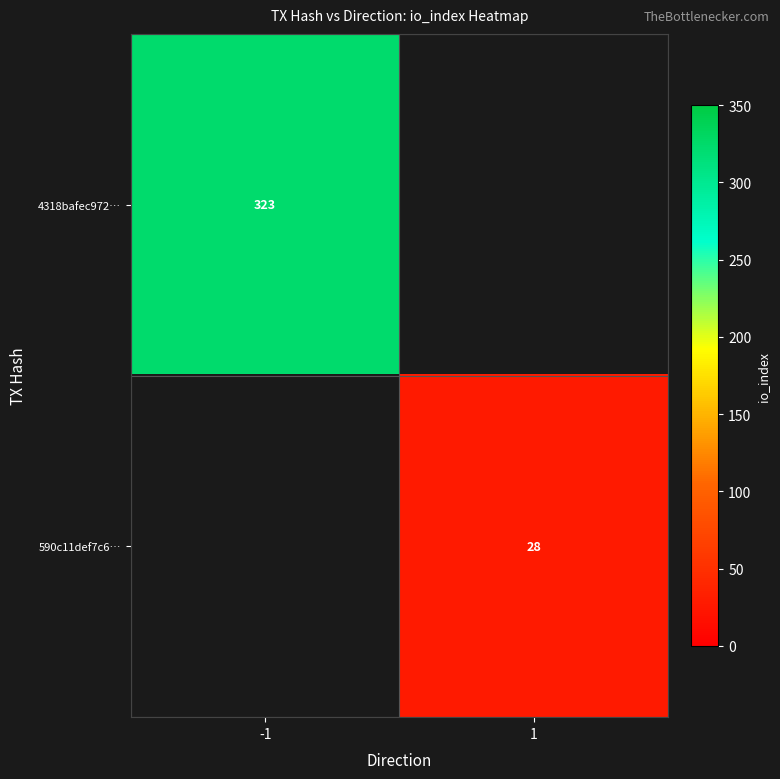

What is the minimum value shown in the chart?

28.0